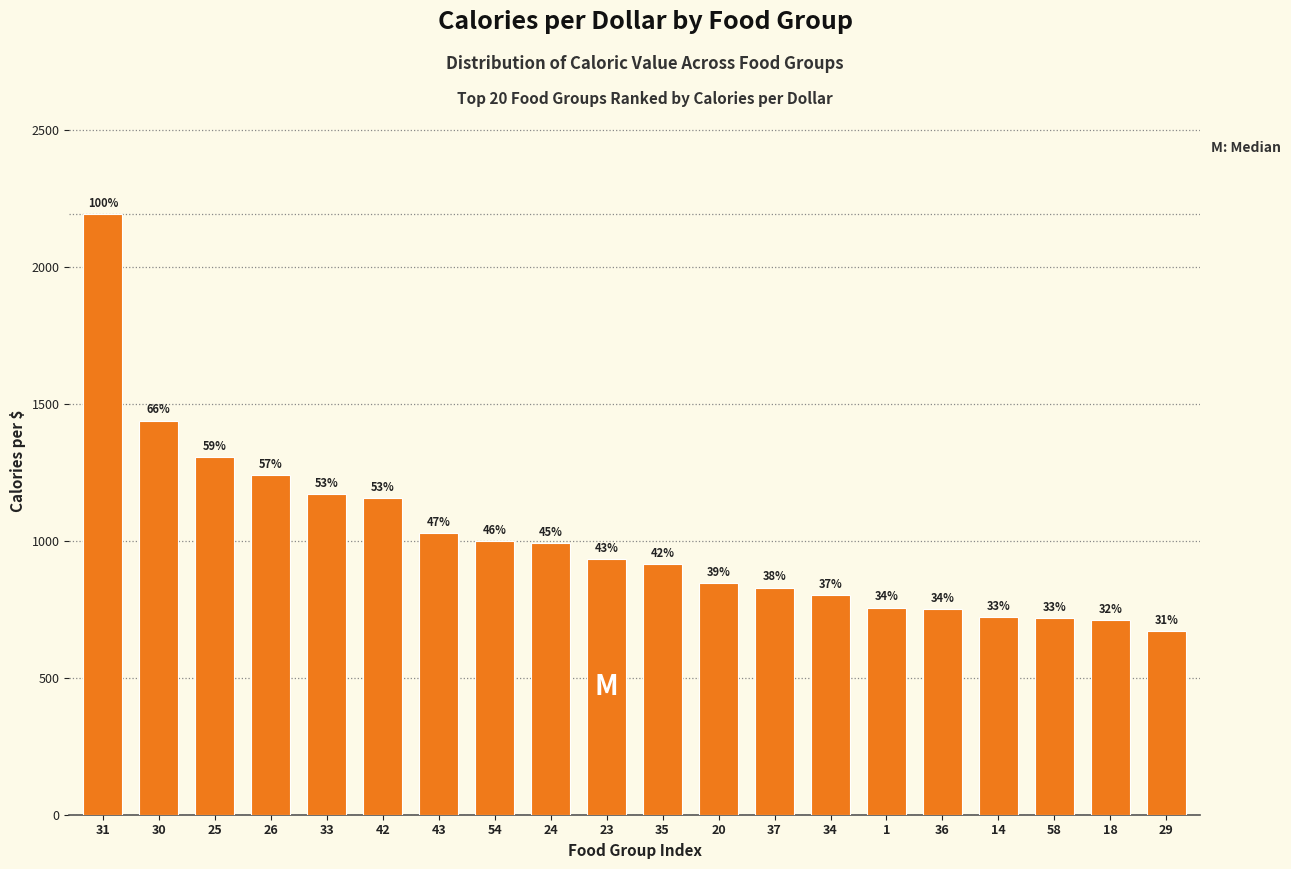

How many bars are there in total?

20